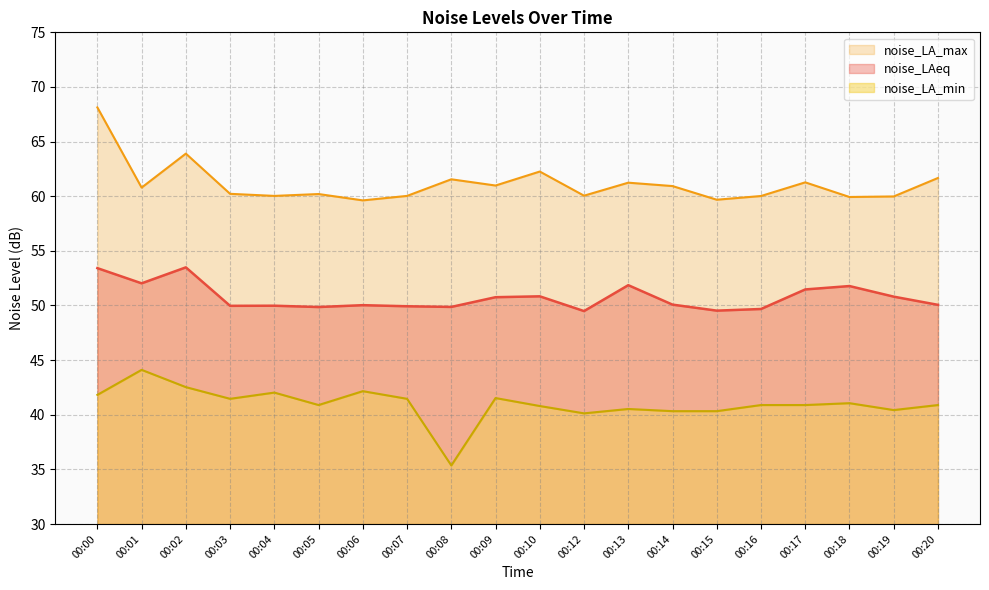

Is the value of noise_LAeq at 00:09 greater than the value of noise_LA_min at 00:15?

Yes